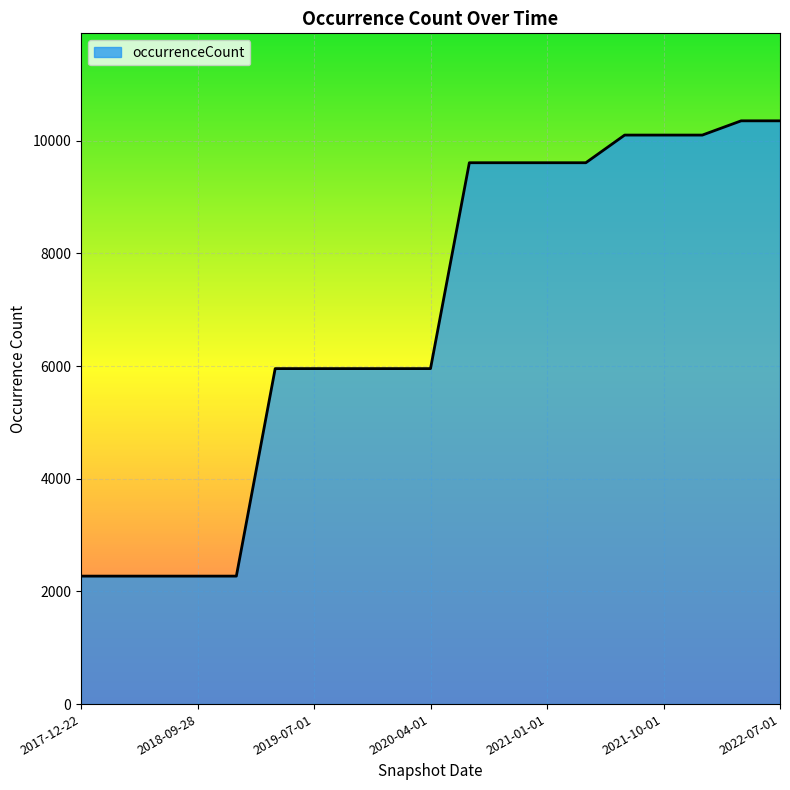

What is the difference between the maximum and minimum values?

8083